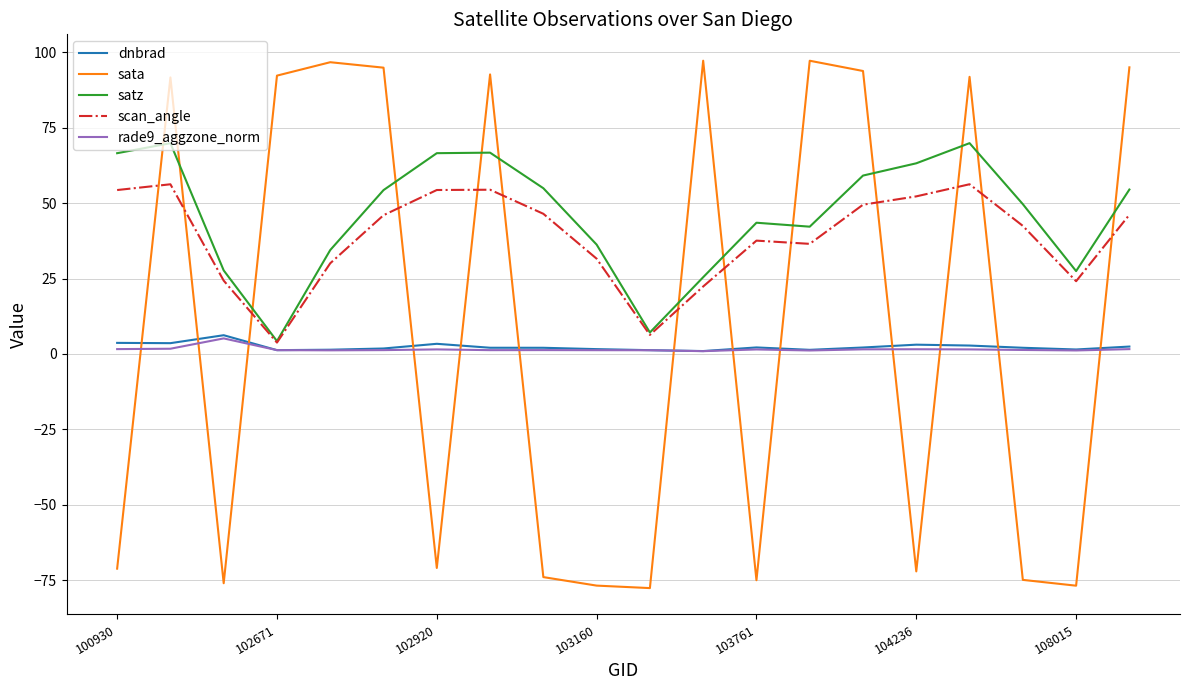

Which series has the widest spread of values?

sata